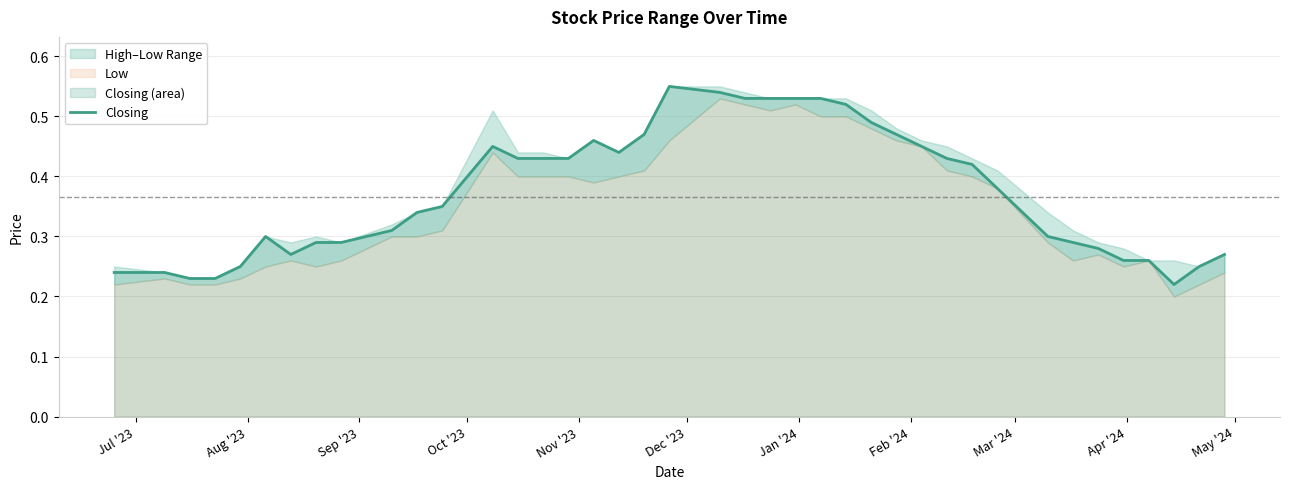

Does the chart have visible grid lines?

Yes